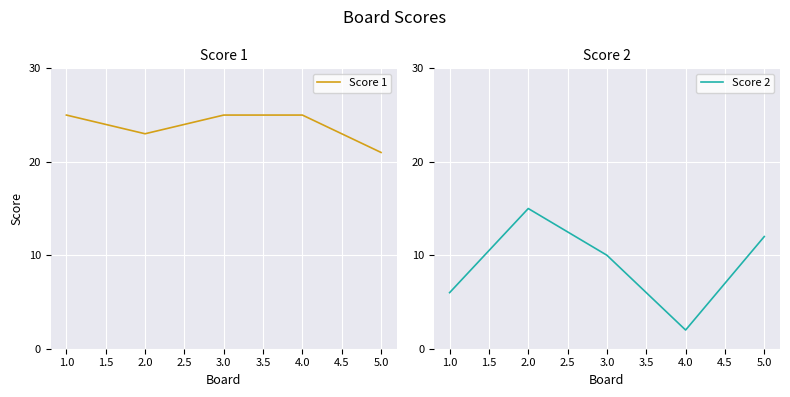

Rank the series by their average value, from highest to lowest.

Score 1, Score 2